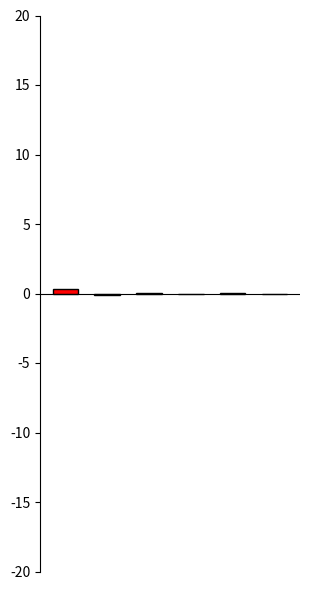

True or false: Negative Variance has a value of -0.0 at 3.

True